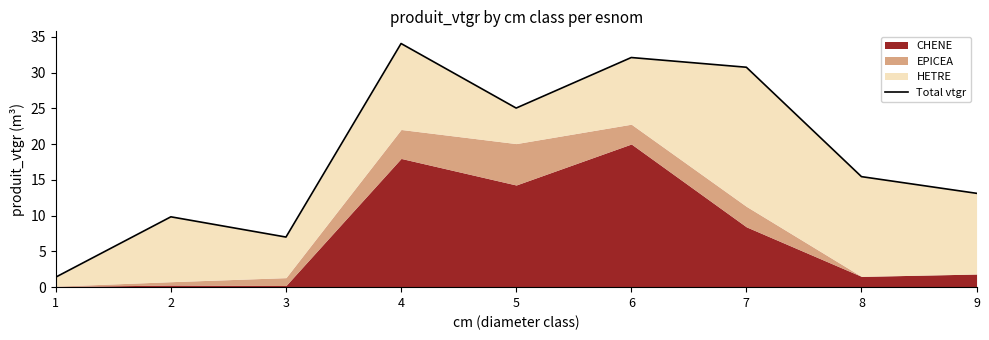

What is the difference between the values at 6 and 9?

19.0